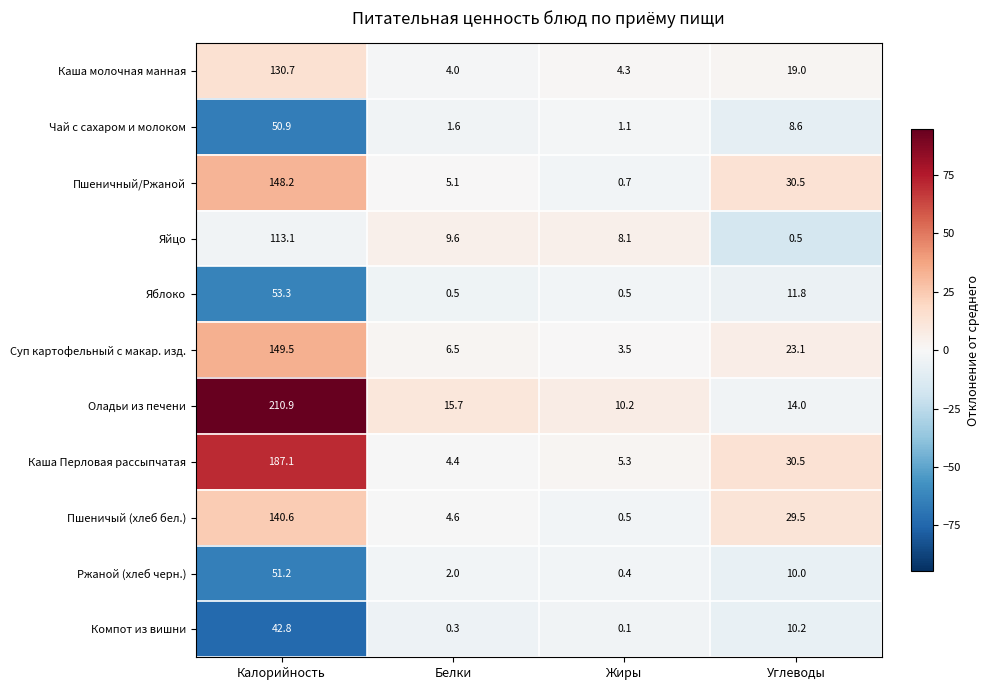

What value does the Каша Перловая рассыпчатая series have at Белки?

4.4